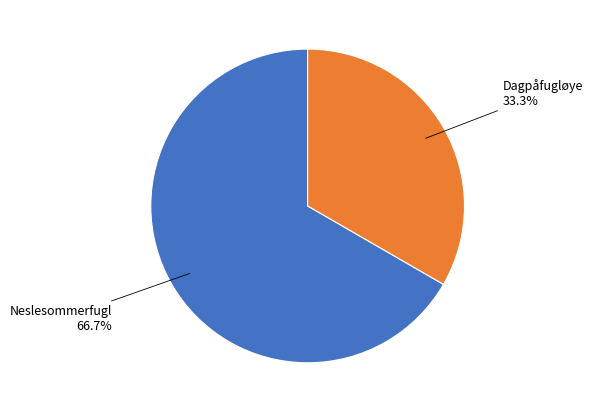

Is there any slice that represents more than half of the pie?

Yes